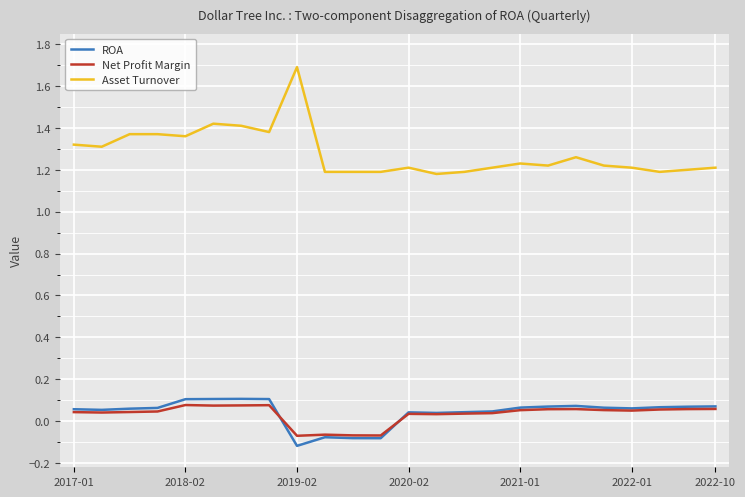

True or false: Net Profit Margin and Asset Turnover cross at least once.

False